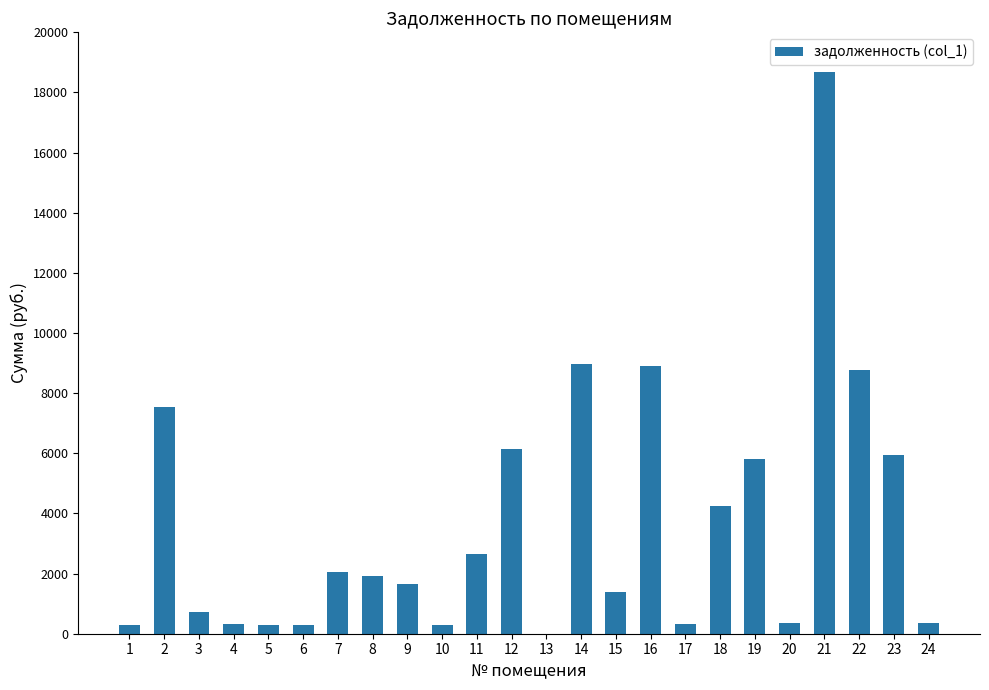

What is the sum of all values?

87862.2